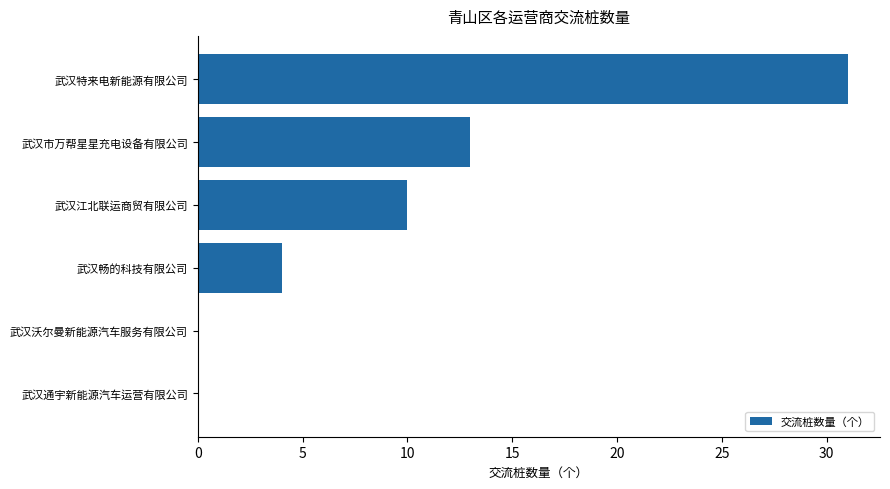

True or false: the data shows 11 at 武汉沃尔曼新能源汽车服务有限公司.

False